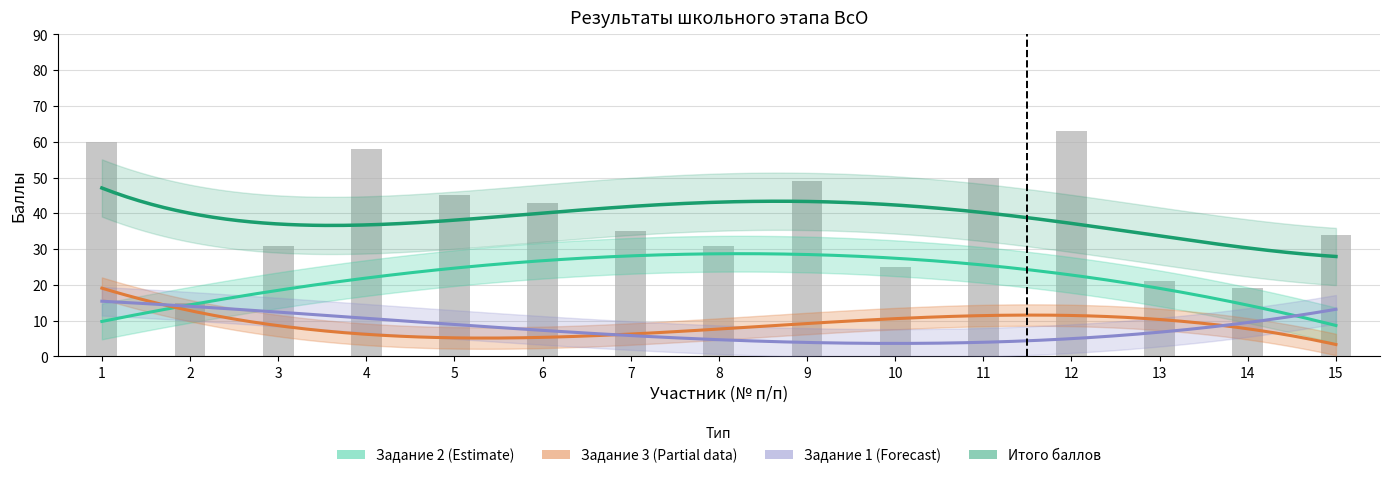

Reading left to right, extract all data points from this chart.

Задание 1: 20	9	8	10	14	10	7	4	3	3	0	3	10	14	10
Задание 2: 19	0	20	23	26	28	28	25	38	16	32	40	0	5	19
Задание 3: 21	6	3	25	5	5	0	2	8	6	18	20	11	0	5
Итого баллов: 60	15	31	58	45	43	35	31	49	25	50	63	21	19	34